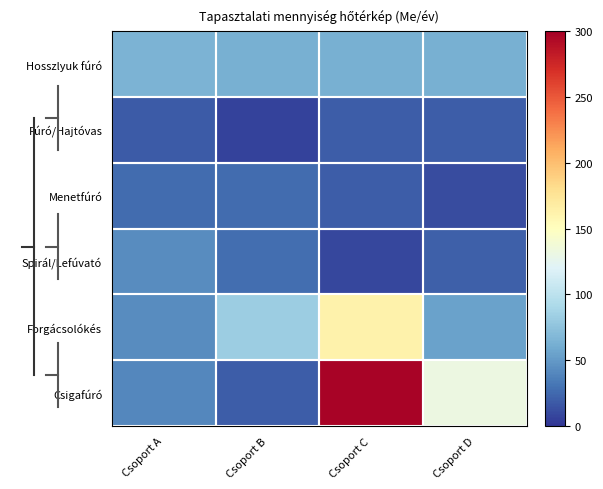

Reading right to left, transcribe all the data shown in this chart.

Hosszlyuk fúró: Csoport D=63	Csoport C=63	Csoport B=63	Csoport A=65
Fúró/Hajtóvas: Csoport D=19	Csoport C=19	Csoport B=6	Csoport A=18
Menetfúró: Csoport D=11	Csoport C=19	Csoport B=26	Csoport A=26
Spirál/Lefúvató: Csoport D=21	Csoport C=9	Csoport B=27	Csoport A=43
Forgácsolókés: Csoport D=54	Csoport C=162	Csoport B=83	Csoport A=43
Csigafúró: Csoport D=132	Csoport C=297	Csoport B=19	Csoport A=40